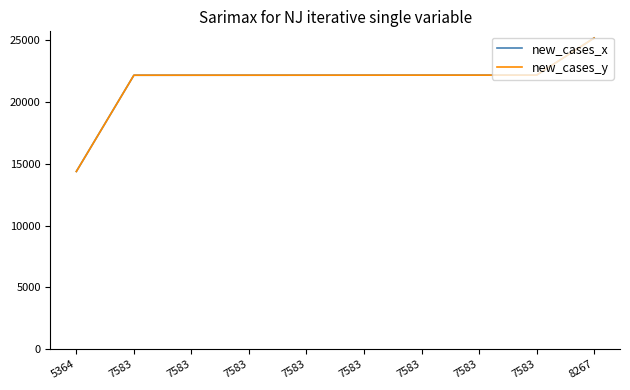

What is the minimum value shown in the chart?

14372